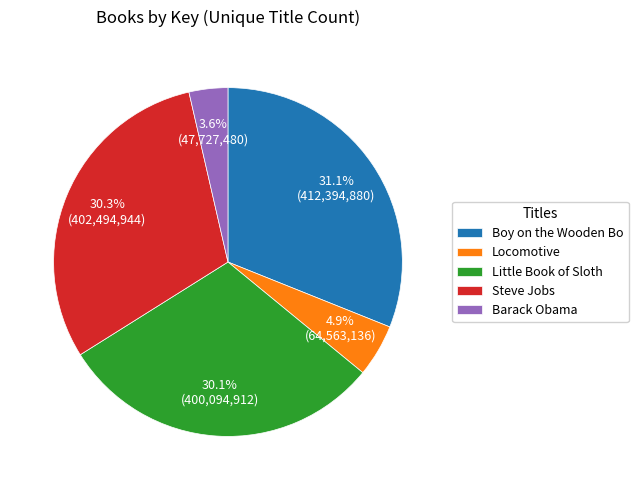

What is the ratio of the value at Steve Jobs to the value at Locomotive?

6.2